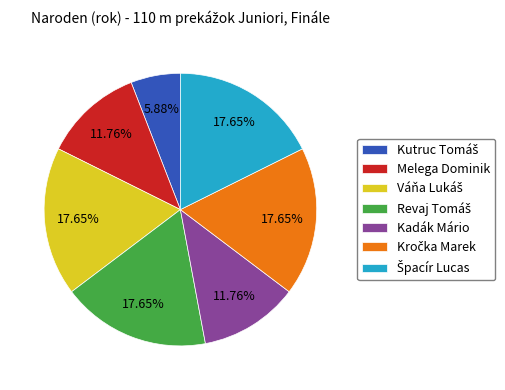

Is there a majority slice in this chart?

No